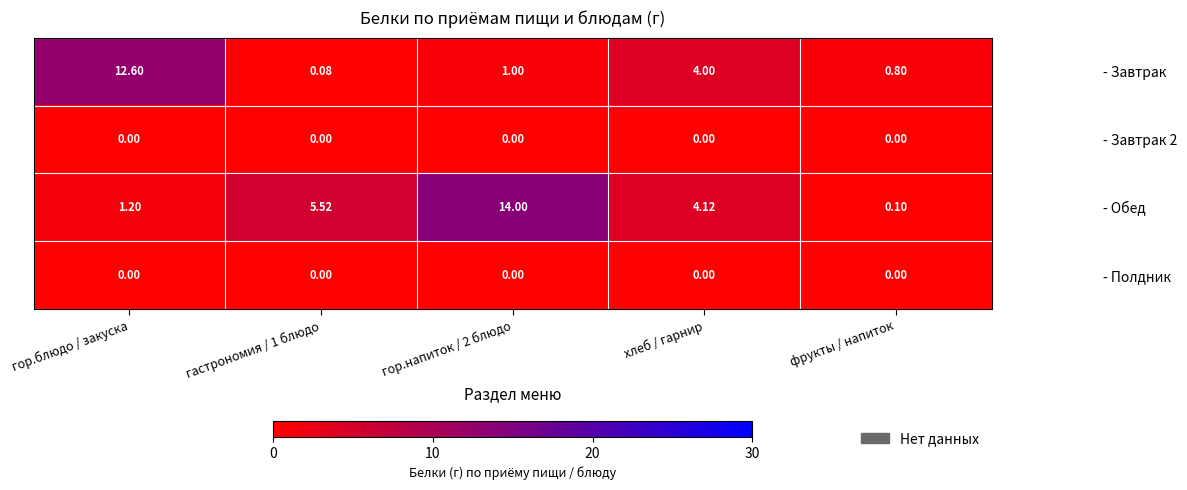

Where does the - Завтрак series first go above 1?

гор.блюдо / закуска